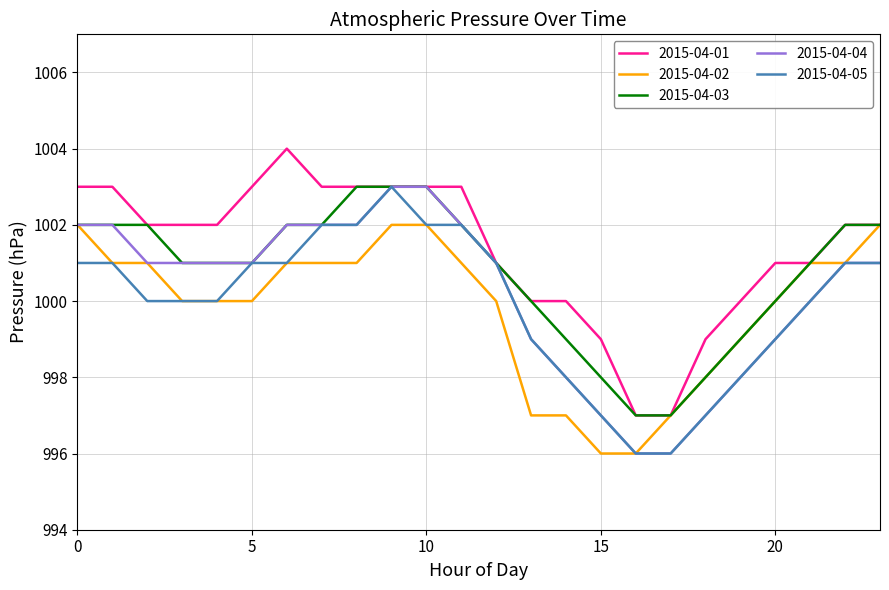

Reading left to right, extract all data points from this chart.

2015-04-01: 1003	1003	1002	1002	1002	1003	1004	1003	1003	1003	1003	1003	1001	1000	1000	999	997	997	999	1000	1001	1001	1002	1002
2015-04-02: 1002	1001	1001	1000	1000	1000	1001	1001	1001	1002	1002	1001	1000	997	997	996	996	997	998	999	1000	1001	1001	1002
2015-04-03: 1002	1002	1002	1001	1001	1001	1002	1002	1003	1003	1003	1002	1001	1000	999	998	997	997	998	999	1000	1001	1002	1002
2015-04-04: 1002	1002	1001	1001	1001	1001	1002	1002	1002	1003	1003	1002	1001	999	998	997	996	996	997	998	999	1000	1001	1001
2015-04-05: 1001	1001	1000	1000	1000	1001	1001	1002	1002	1003	1002	1002	1001	999	998	997	996	996	997	998	999	1000	1001	1001